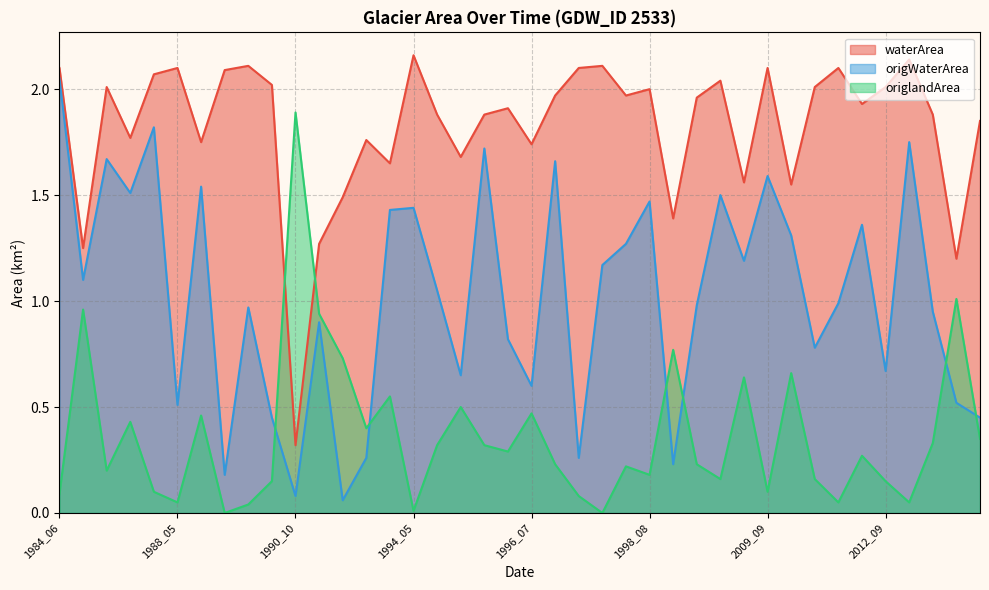

True or false: waterArea and origWaterArea cross at least once.

False